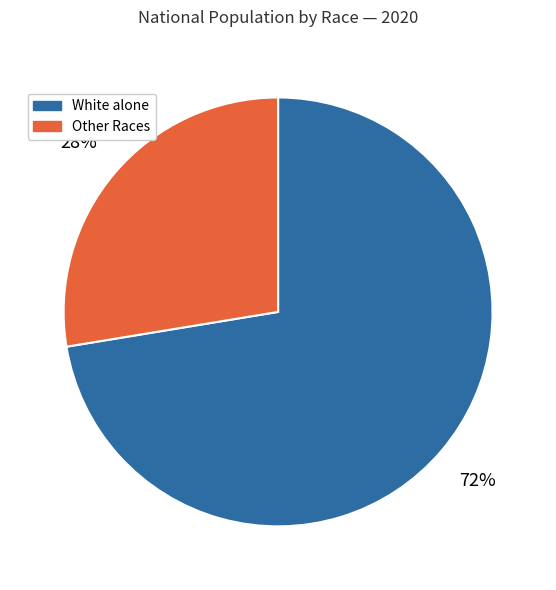

Which category accounts for the majority?

White alone